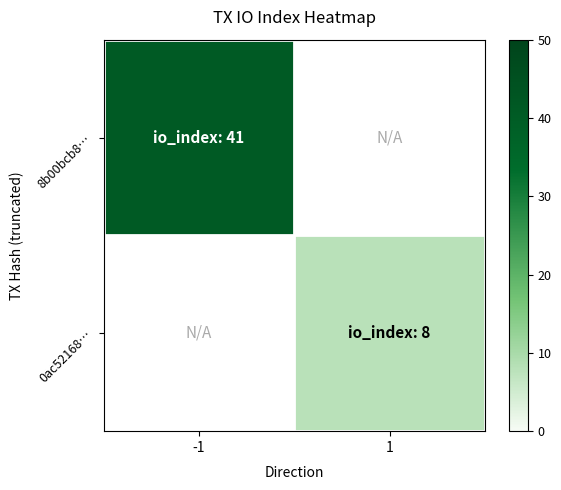

At which label is 8b00bcb8… closest to 41?

-1